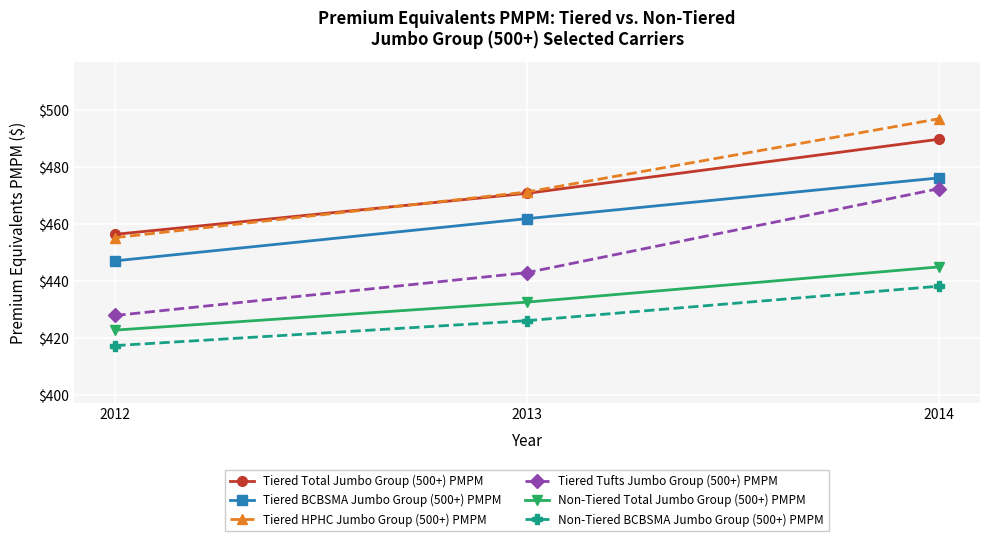

What is the sum of the Tiered BCBSMA Jumbo Group (500+) PMPM values at 2013 and 2012?

909.2